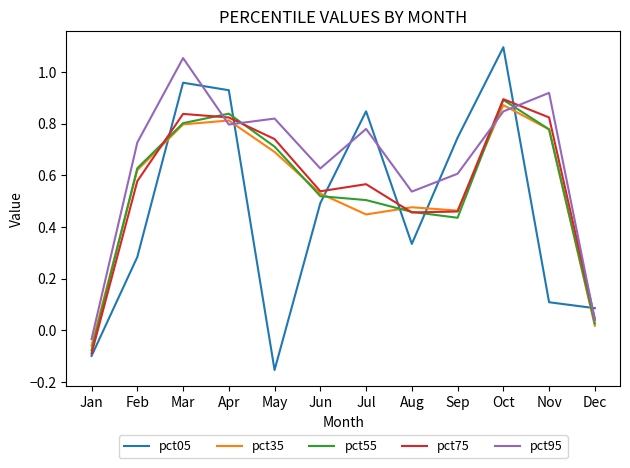

Which series ends up on top after the final intersection of pct95 and pct05?

pct05